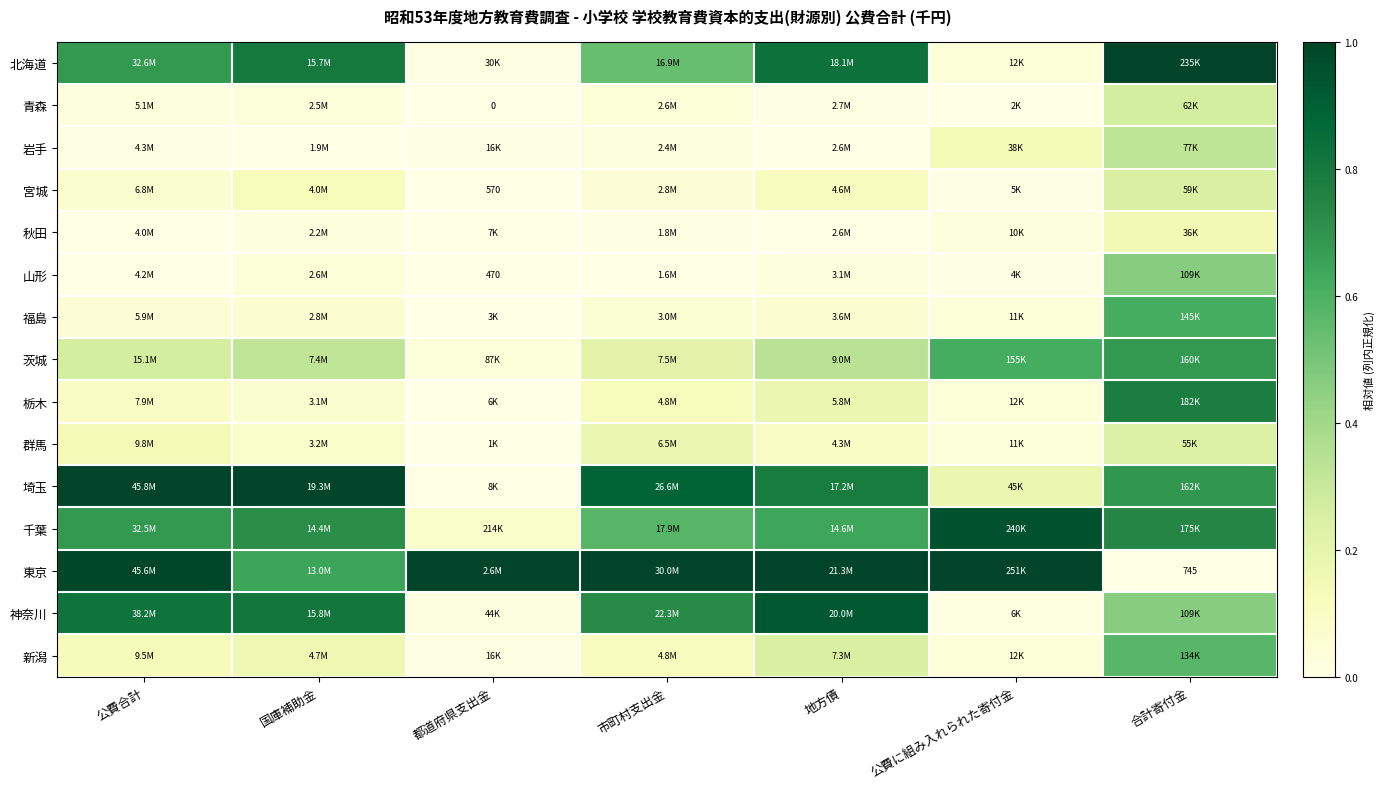

Rank the series by their maximum value, from lowest to highest.

秋田, 群馬, 宮城, 青森, 岩手, 山形, 新潟, 福島, 茨城, 栃木, 神奈川, 千葉, 北海道, 埼玉, 東京